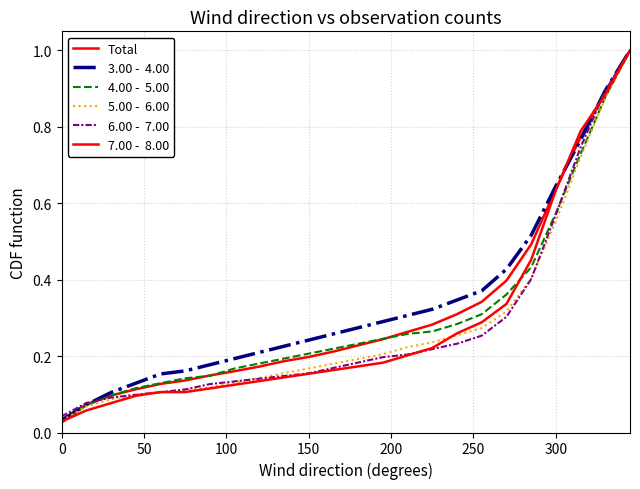

Does the chart display data point markers on the line(s)?

No